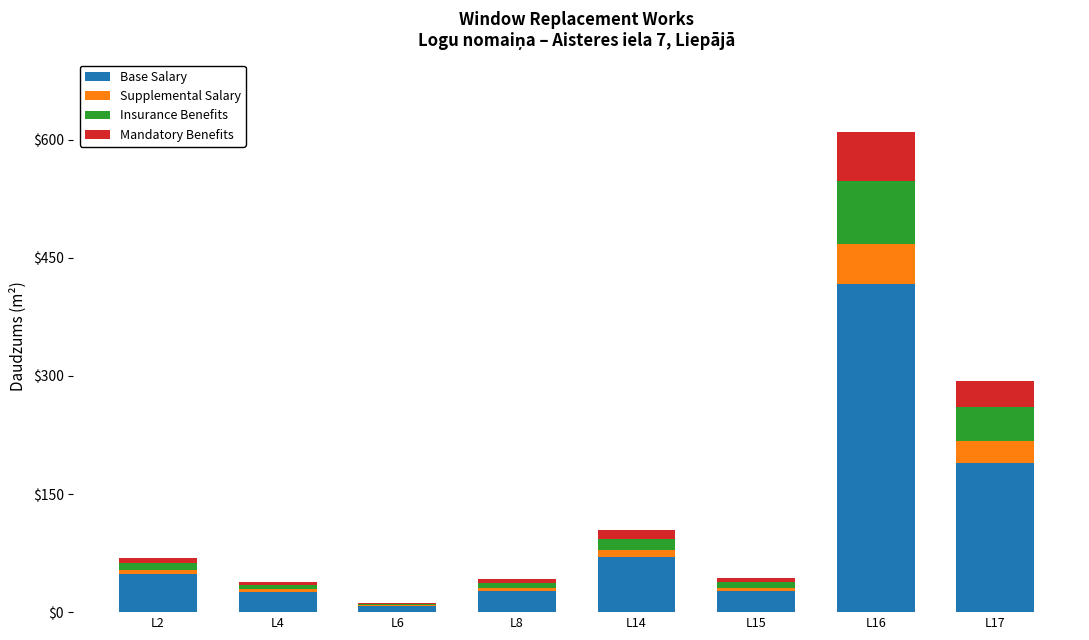

The value of Base Salary at L14 is 70.5. True or false?

True